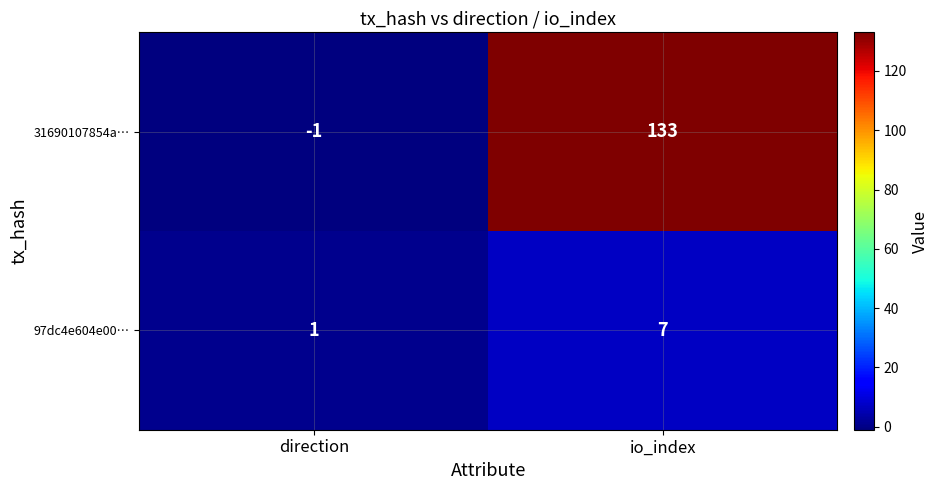

The value of 31690107854a… at io_index is 51. True or false?

False